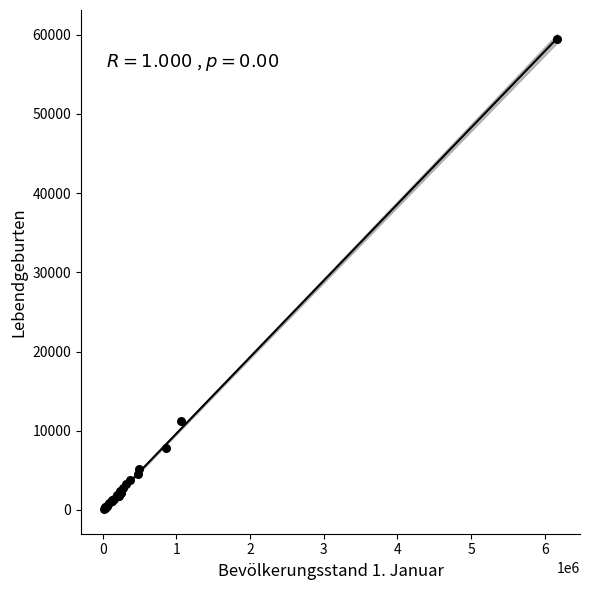

What Y value in the scatter plot is closest to 29797?

11249